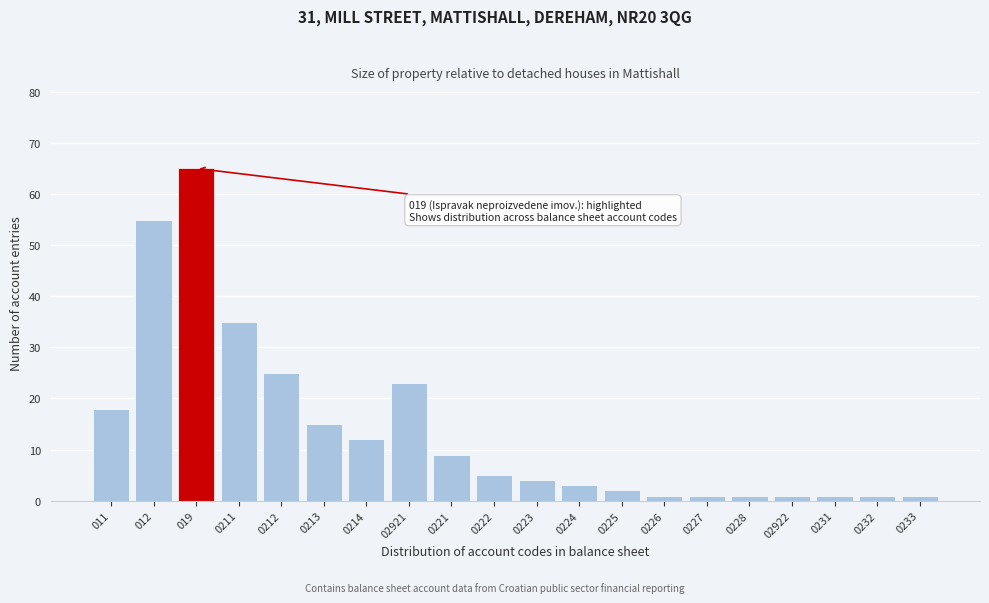

Reading left to right, extract all data points from this chart.

18	55	65	35	25	15	12	23	9	5	4	3	2	1	1	1	1	1	1	1